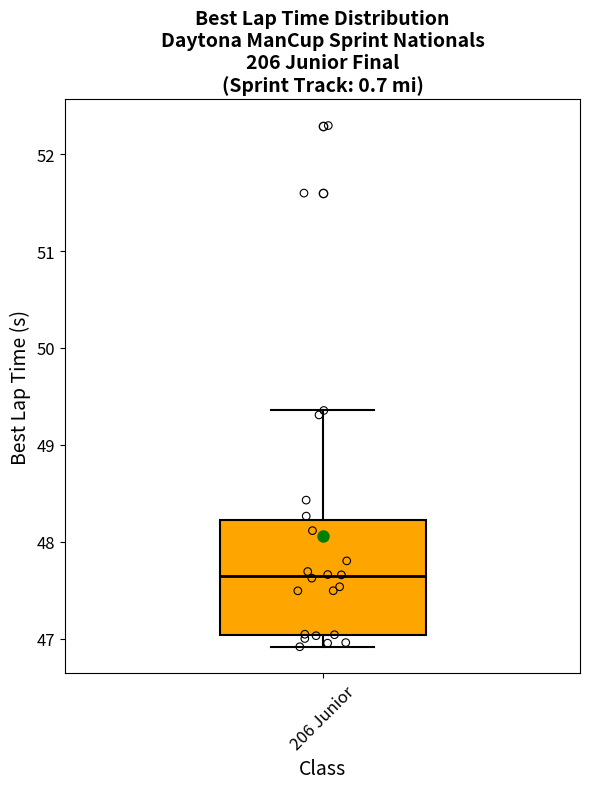

Where does the upper whisker of the box for 206 Junior end on the y-axis? The values are not printed on the chart, so give them approximately, as read against the axis.

49.4